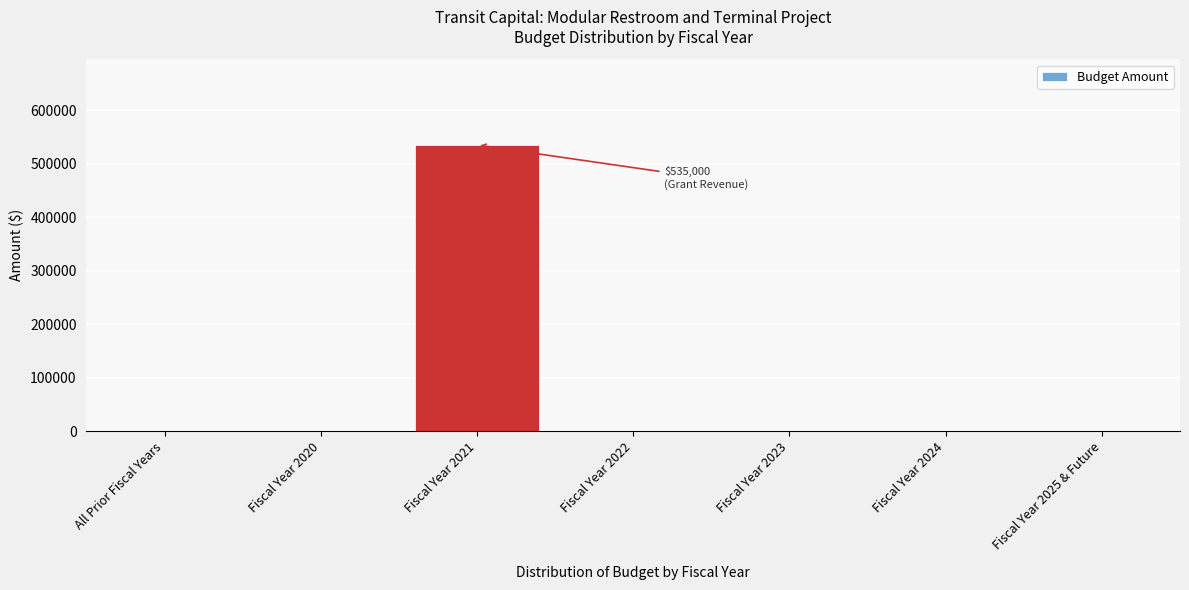

Reading left to right, list all the values displayed in this chart.

All Prior Fiscal Years=0	Fiscal Year 2020=0	Fiscal Year 2021=535000	Fiscal Year 2022=0	Fiscal Year 2023=0	Fiscal Year 2024=0	Fiscal Year 2025 & Future=0